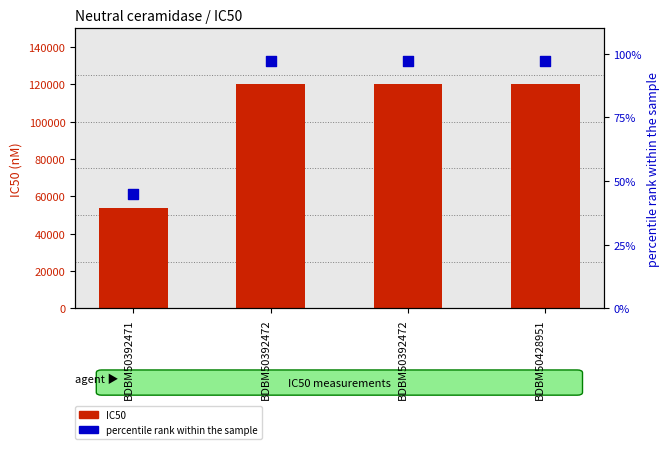

What is the total value across all series at BDBM50428951?

120097.0